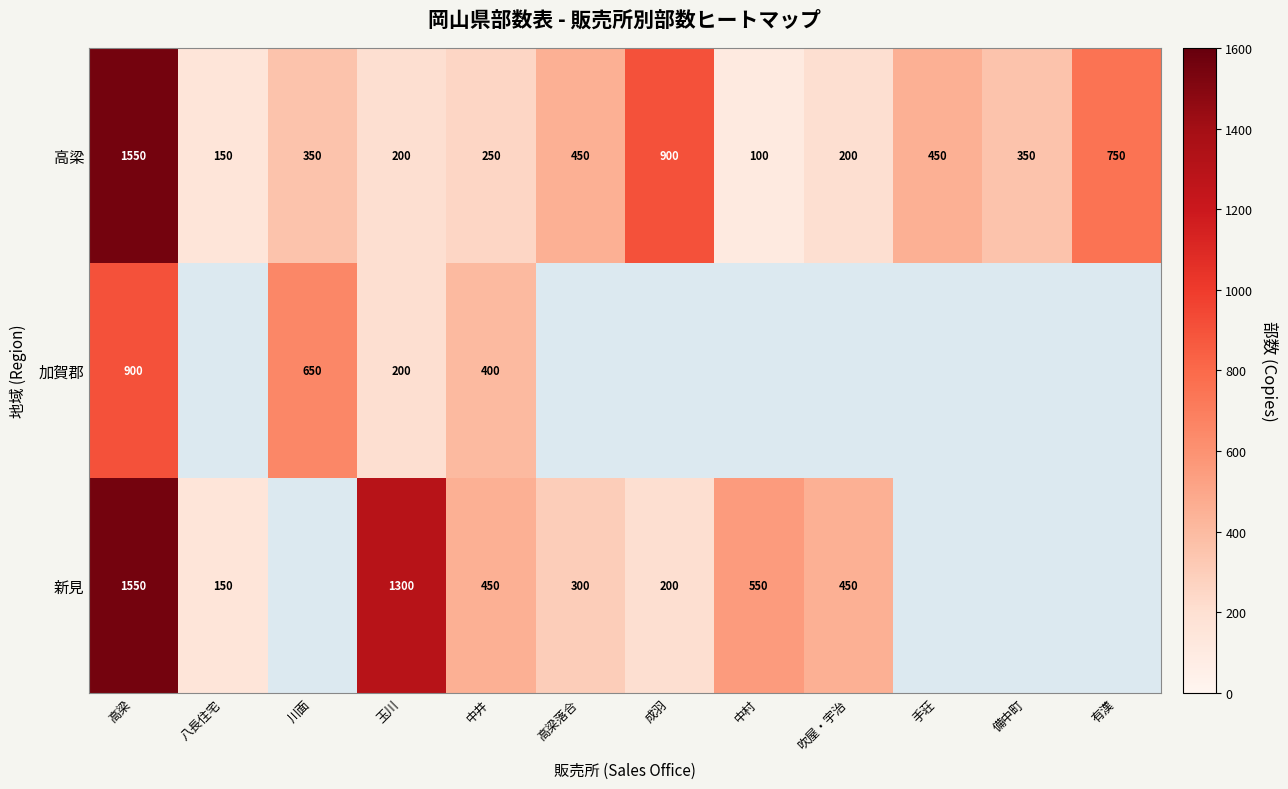

Where does the 高梁 series first go above 350?

高梁